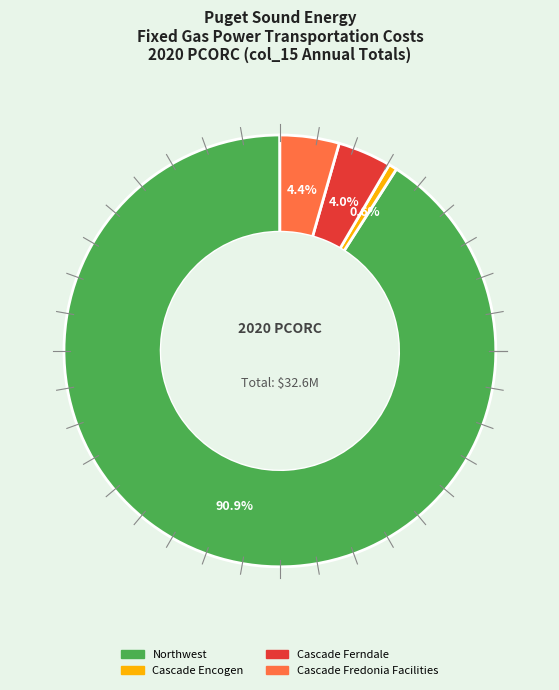

To the nearest percent, what is the average slice percentage?

25%